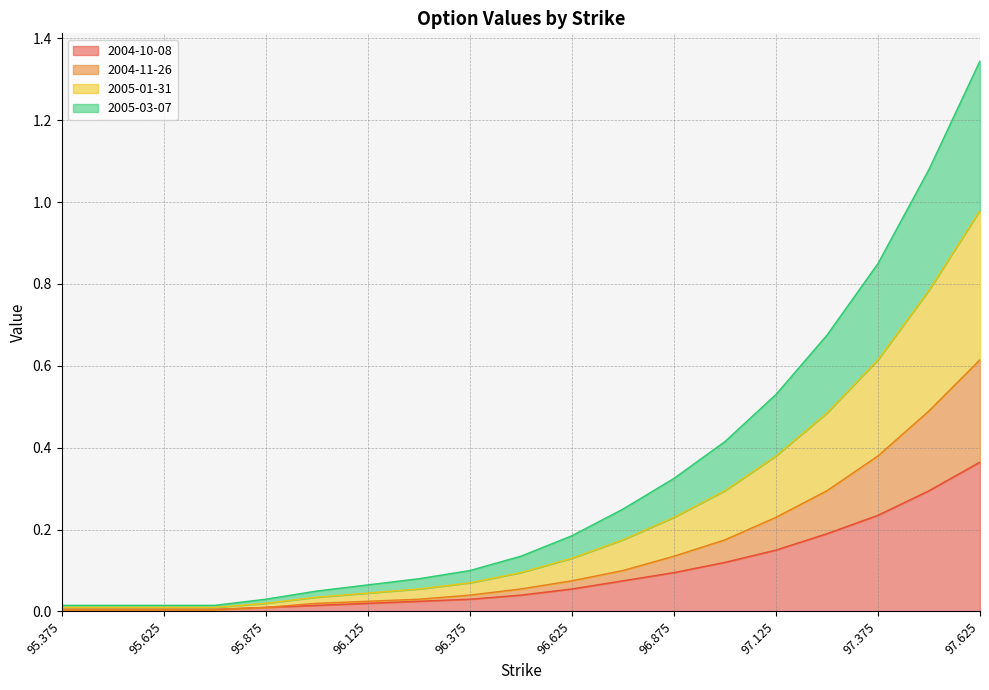

How many categories are shown in the chart?

19